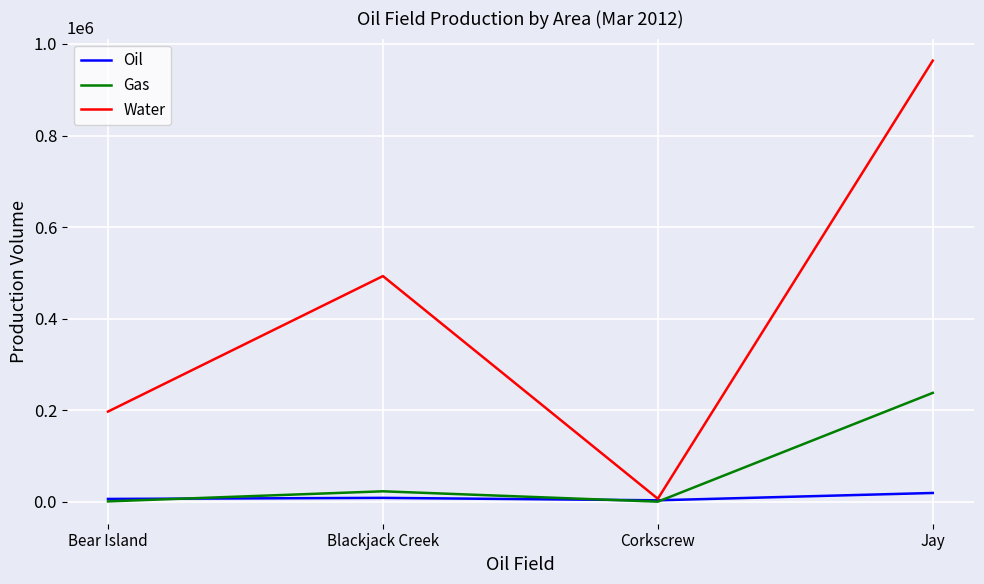

Which series has the widest spread of values?

Water